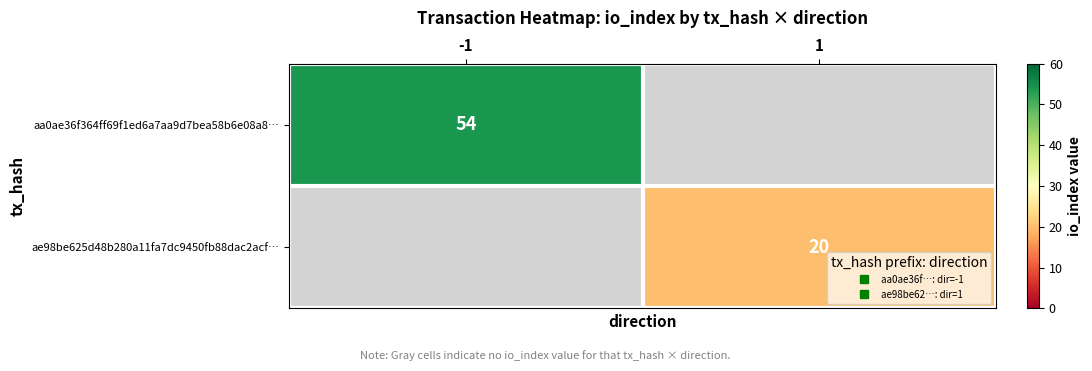

What is the maximum value for aa0ae36f364ff69f1ed6a7aa9d7bea58b6e08a8…?

54.0